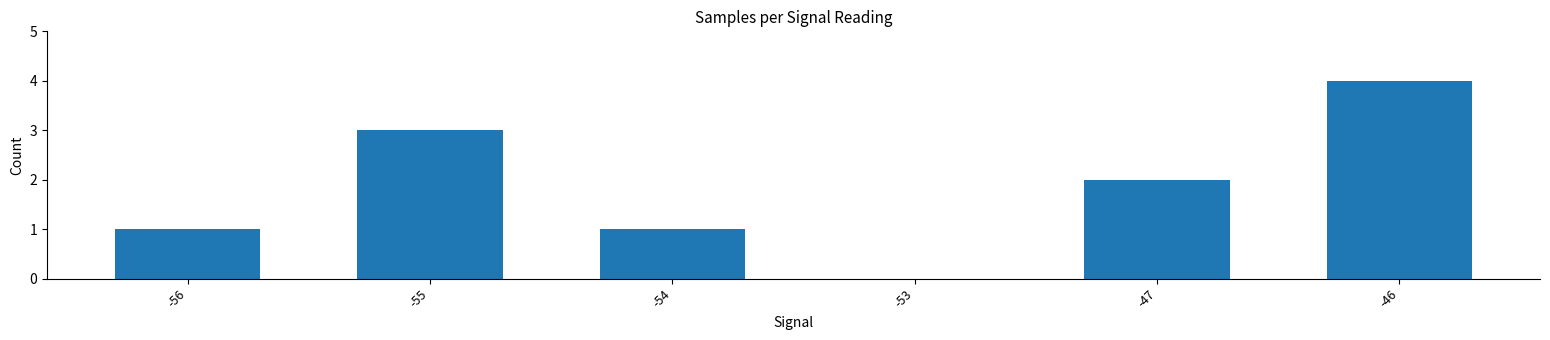

What is the sum of all values?

11